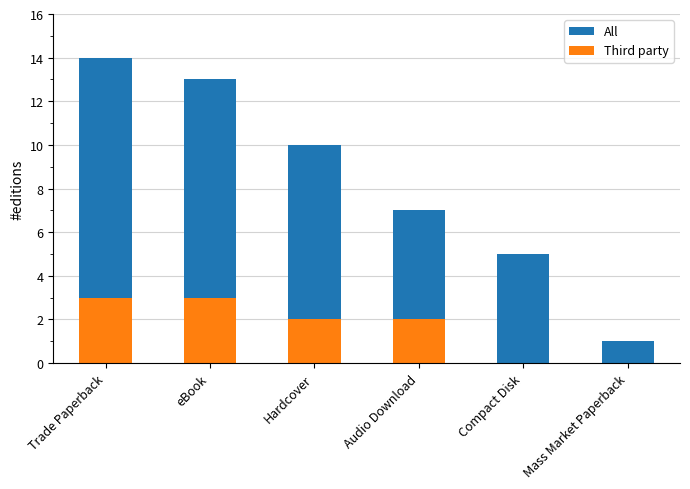

What is the difference between the maximum and minimum values in the All series?

13